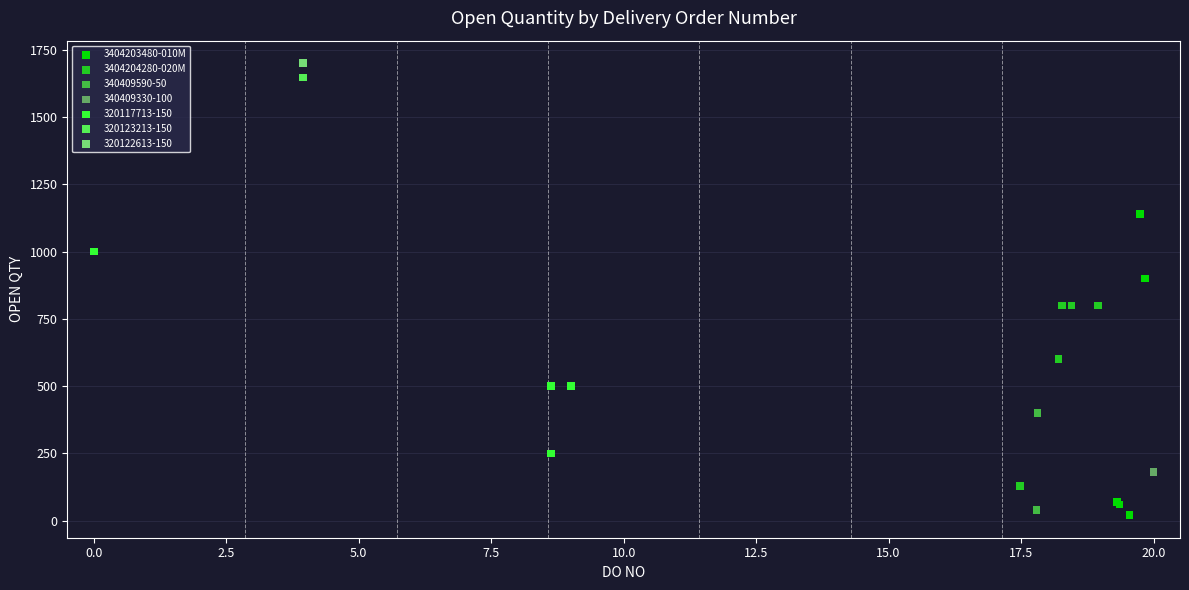

Which series contains the lowest Y value?

3404203480-010M